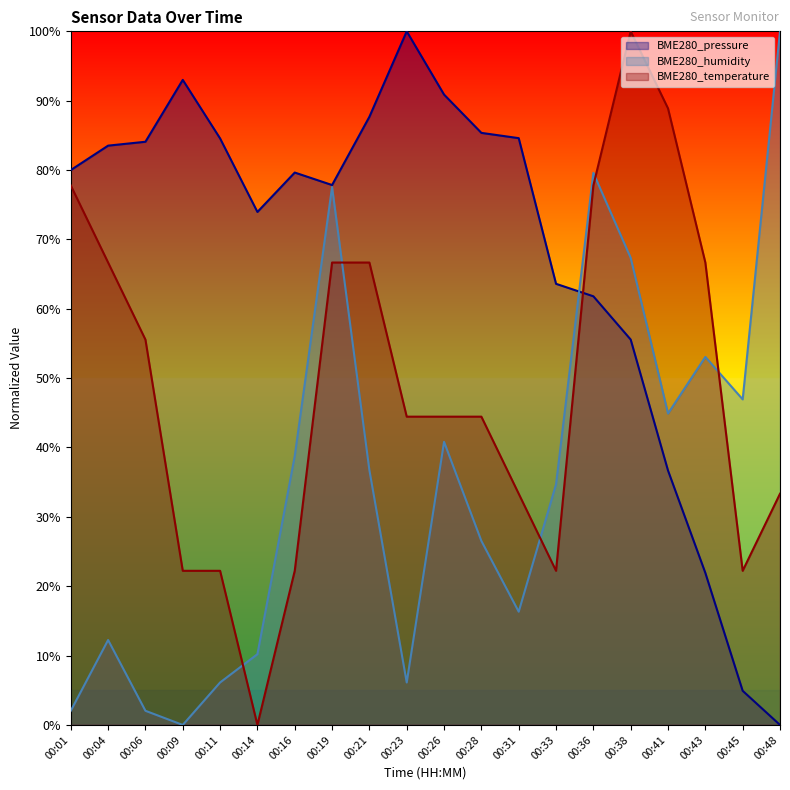

How many interior local peaks does the BME280_humidity series have?

5